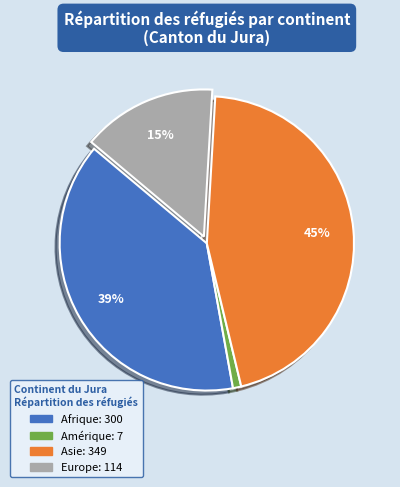

Is Asie the majority of the pie?

No